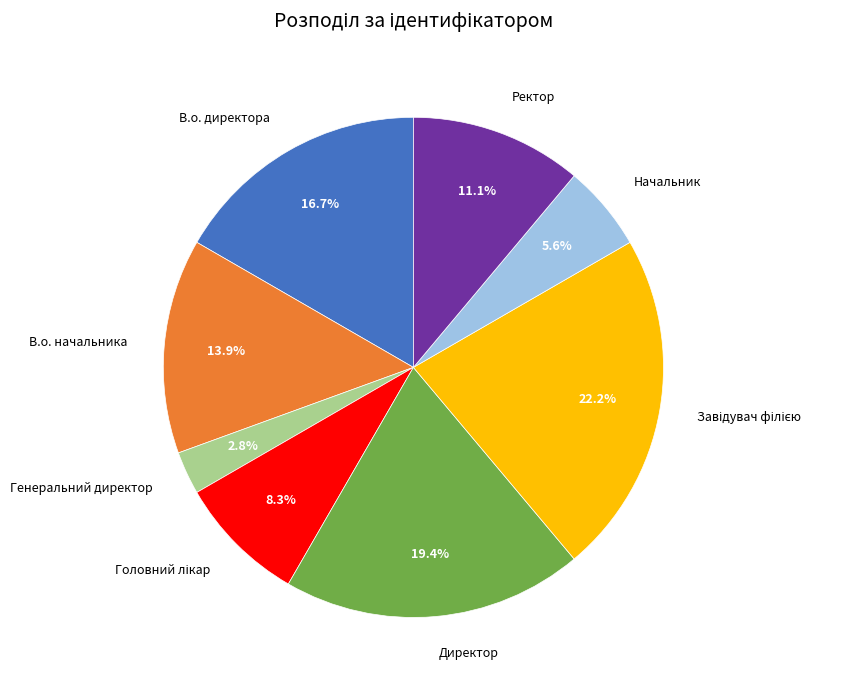

Is there any slice that represents more than half of the pie?

No